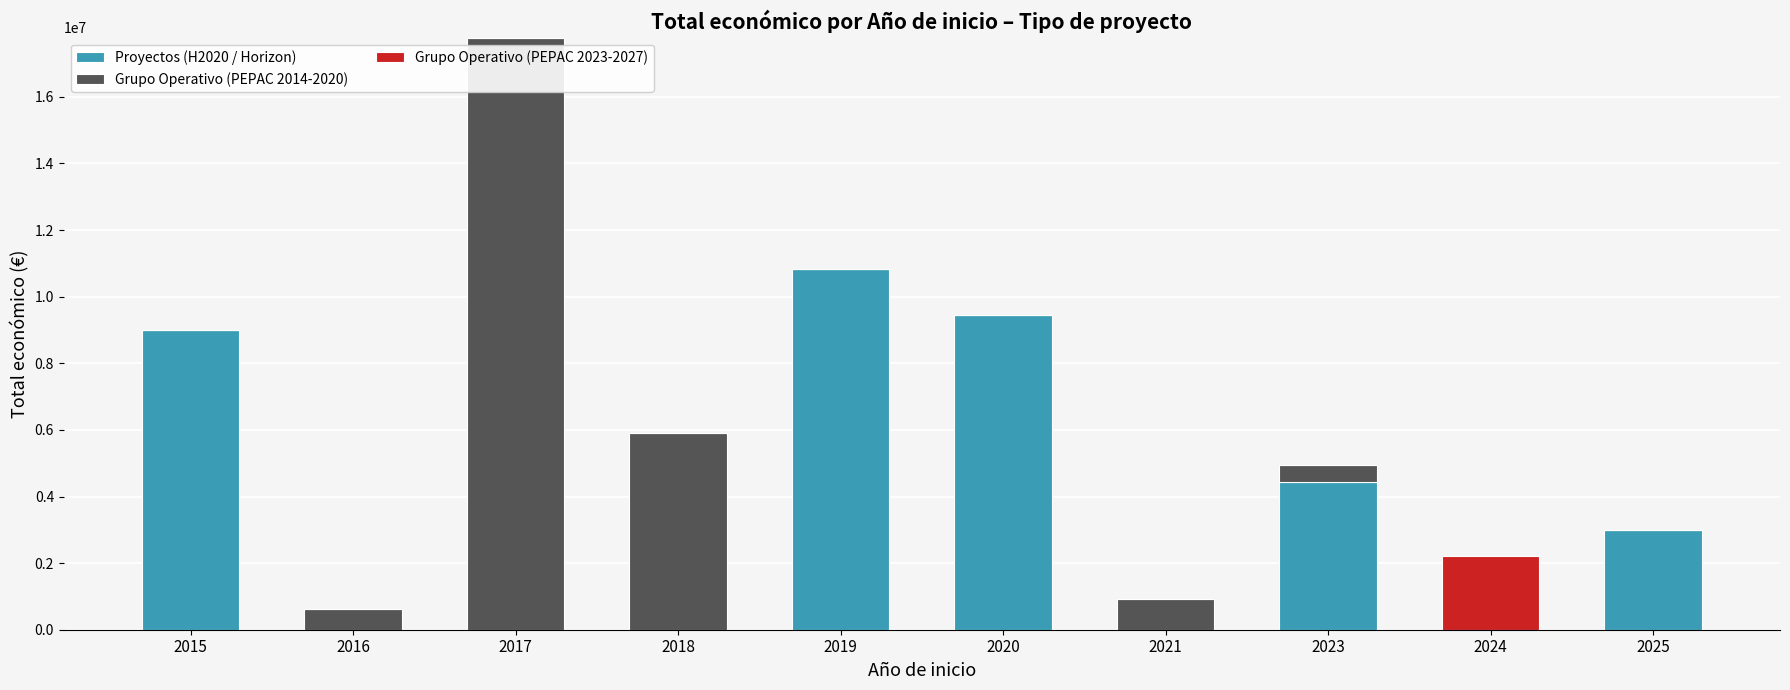

At which category is the sum across all series the highest?

2017